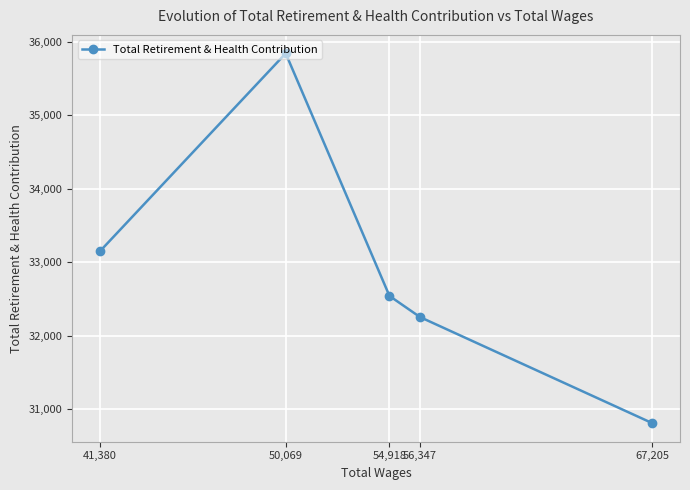

Is this an area chart (filled region under the line)?

No